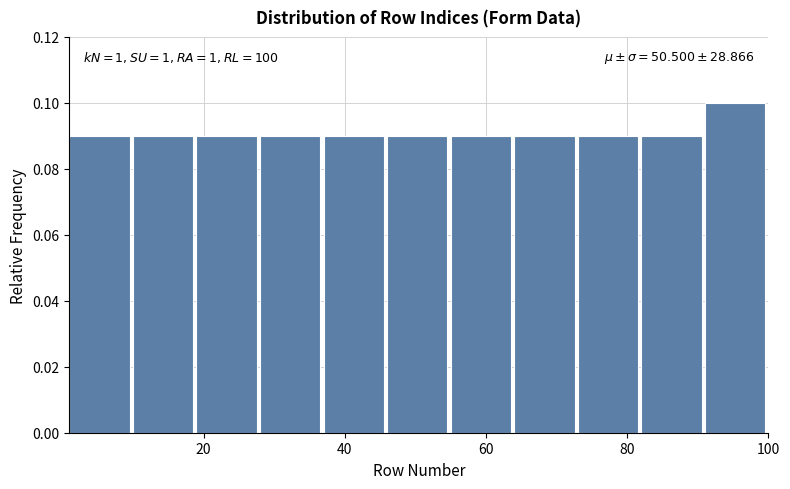

Over which range of the x-axis is the bar tallest?

91 to 100